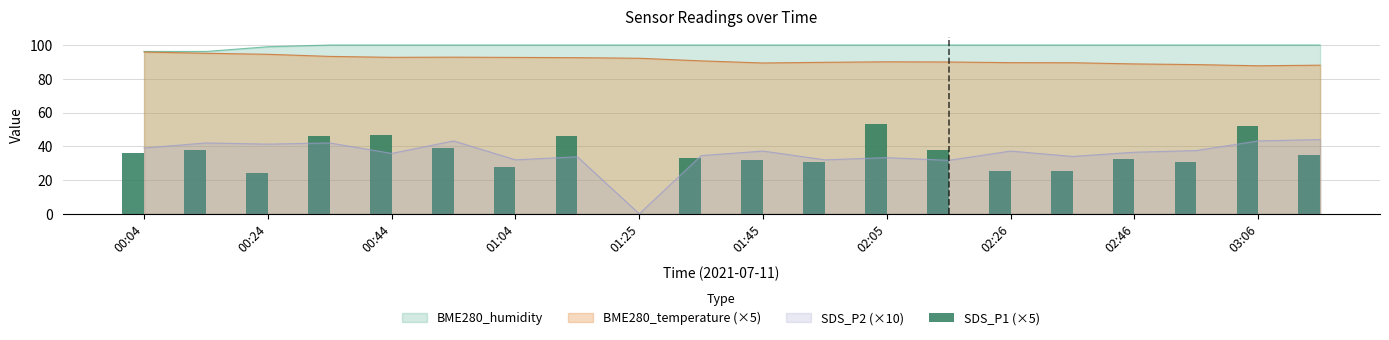

At which label does SDS_P2 (×10) reach its minimum?

01:25